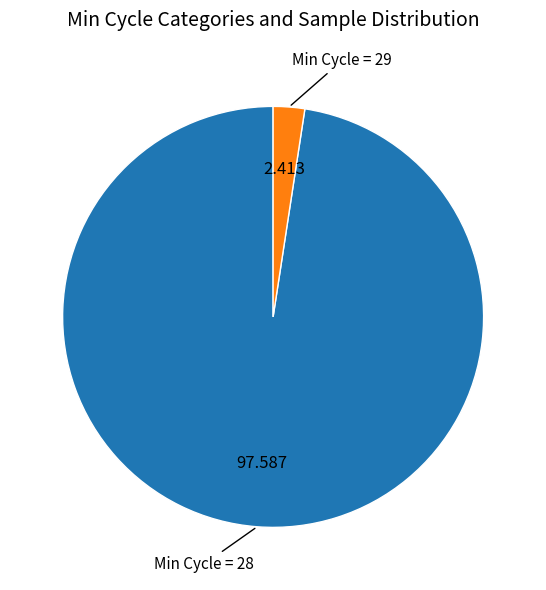

Does any single category account for the majority?

Yes